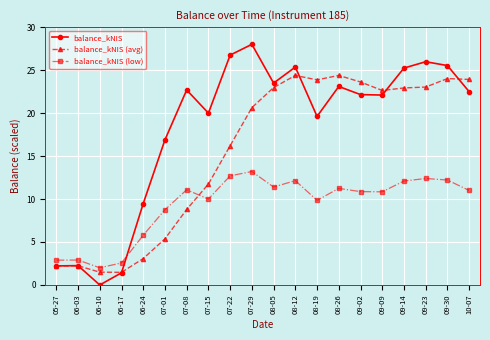

True or false: balance_kNIS (low) has a value of 4.1 at 08-19.

False